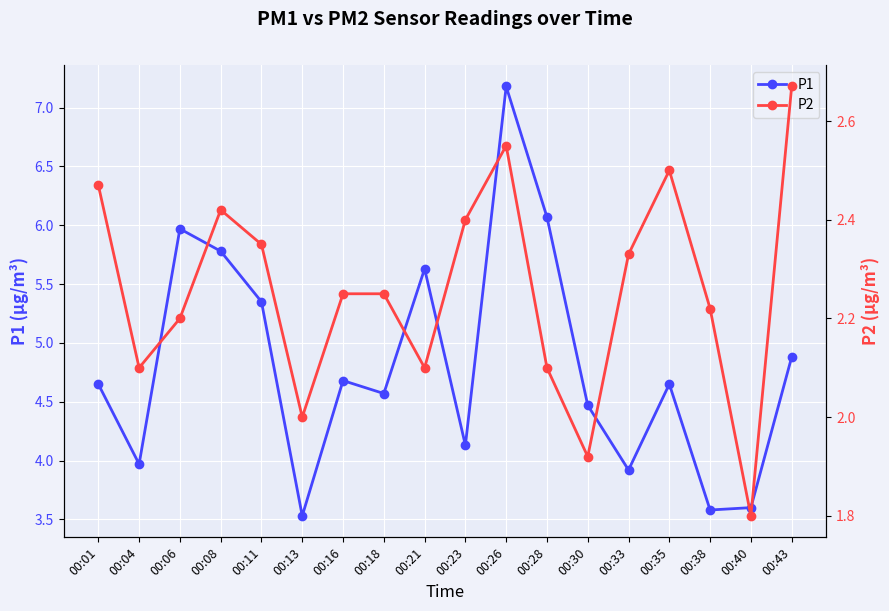

At which label is P1 closest to 5?

00:43